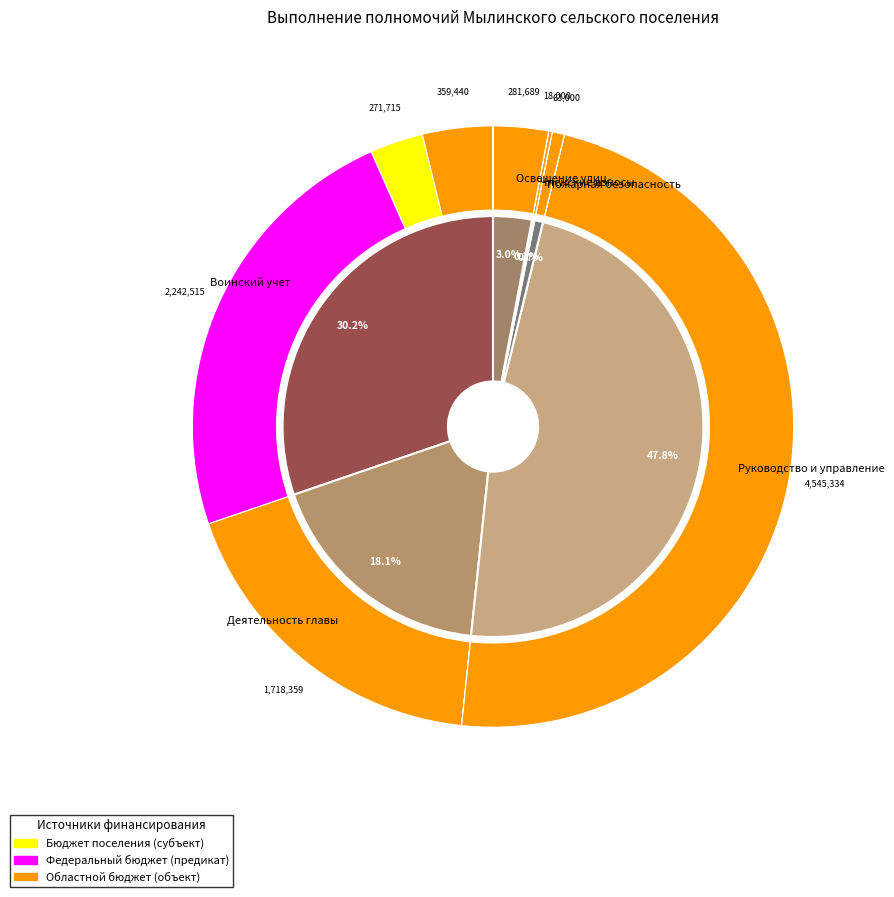

Between Членские взносы некоммерческим организациям and Организация и обеспечение освещения улиц, which series saw the biggest shift?

Бюджет поселения